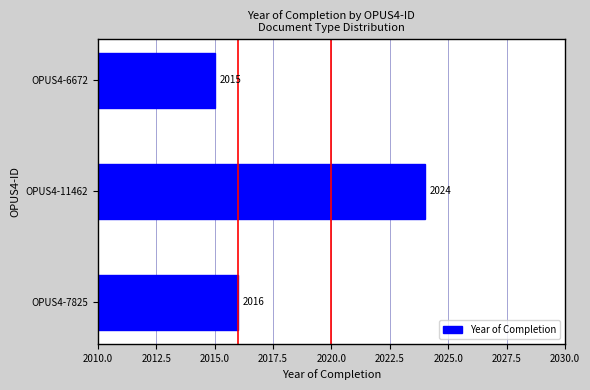

What is the ratio of the value at OPUS4-11462 to the value at OPUS4-7825?

1.0